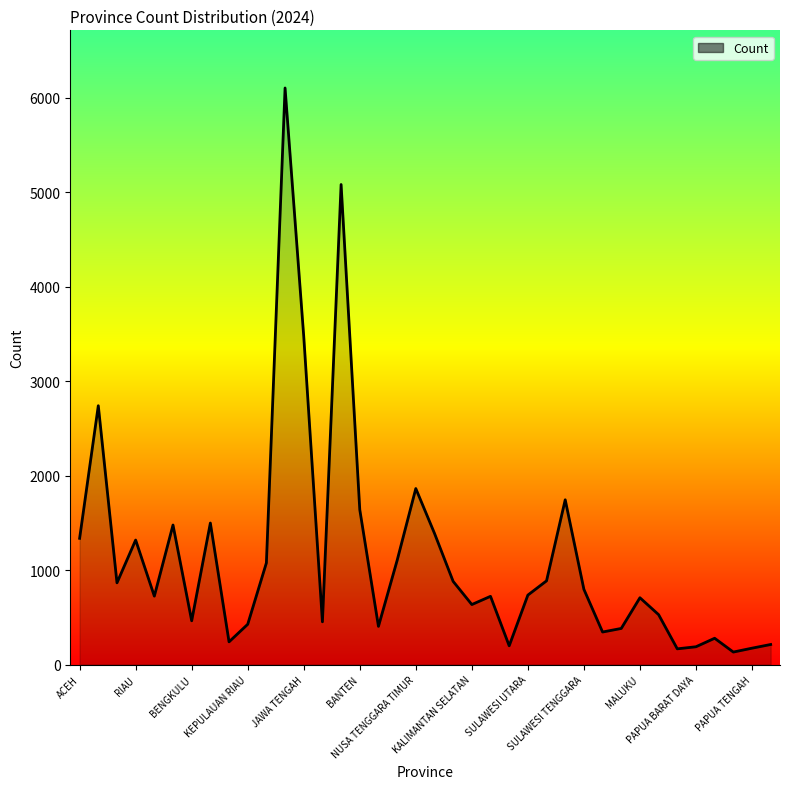

What is the maximum value shown in the chart?

6104